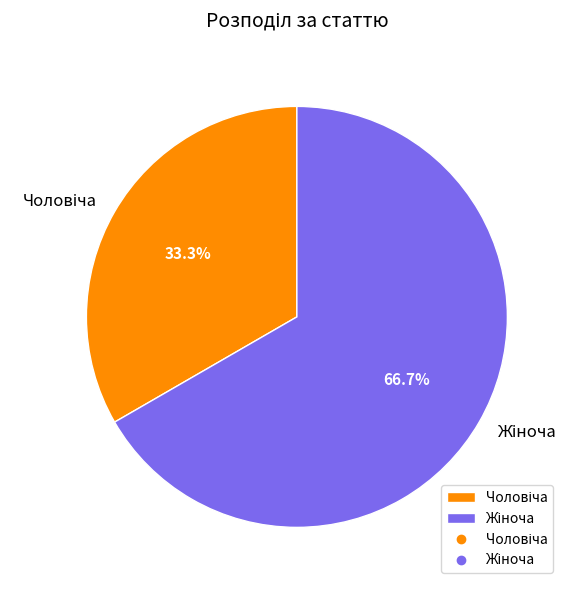

How many segments does this pie chart have?

2